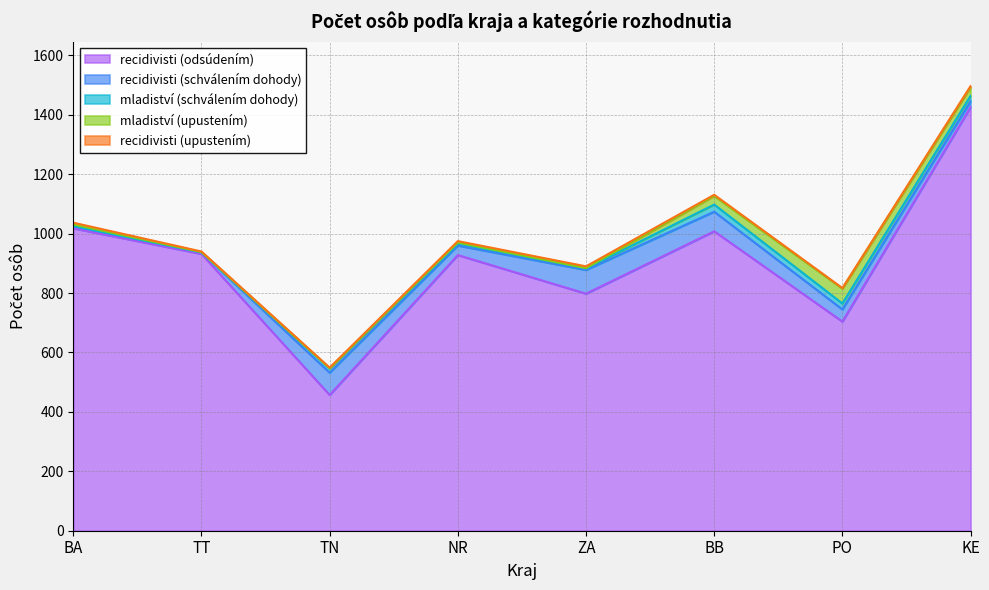

Which series has the widest spread of values?

recidivisti (odsúdením)